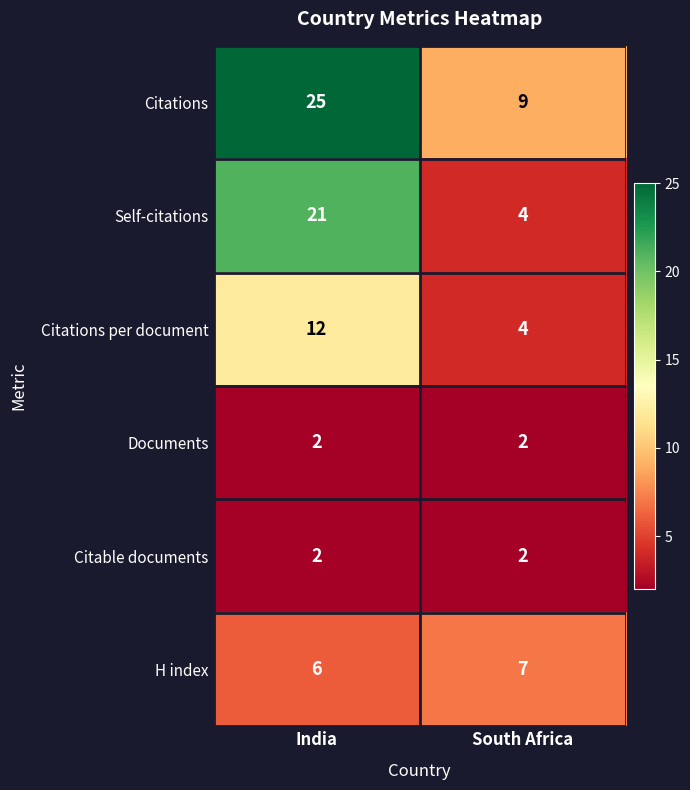

What is the sum of the Self-citations values at India and South Africa?

25